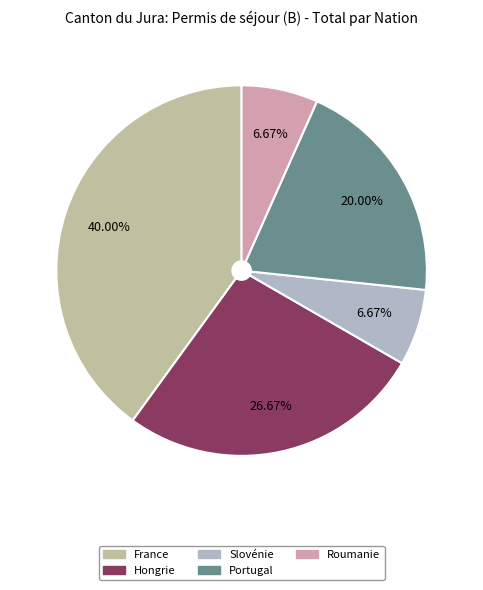

Which slice is the largest?

France